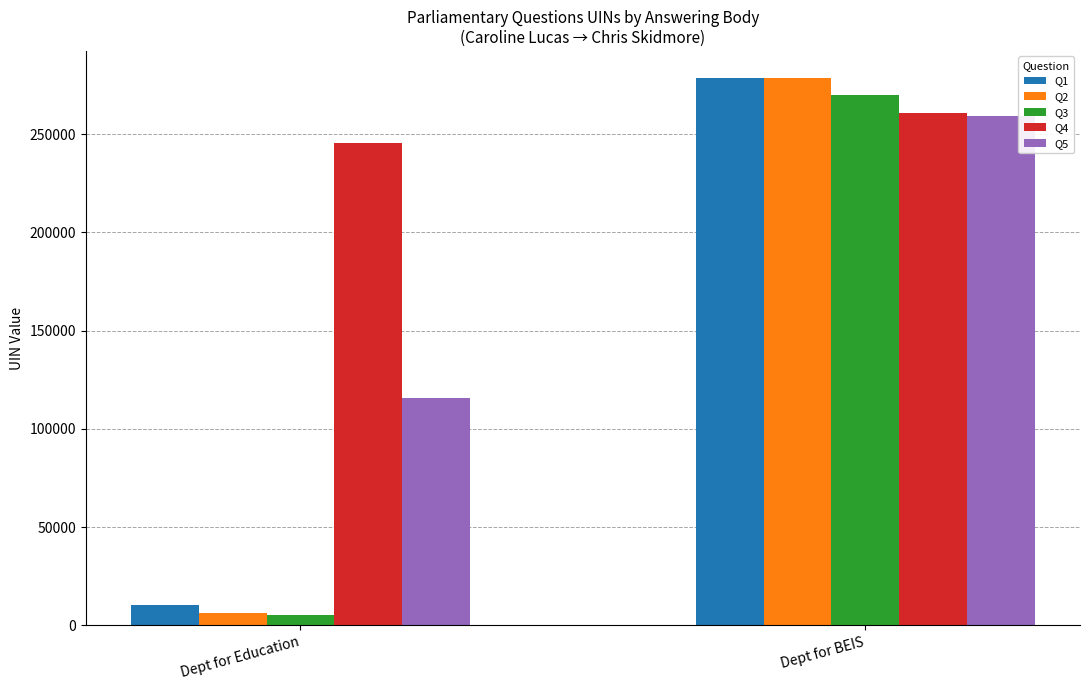

What is the sum of the Q2 values at Dept for Education and Dept for BEIS?

284522